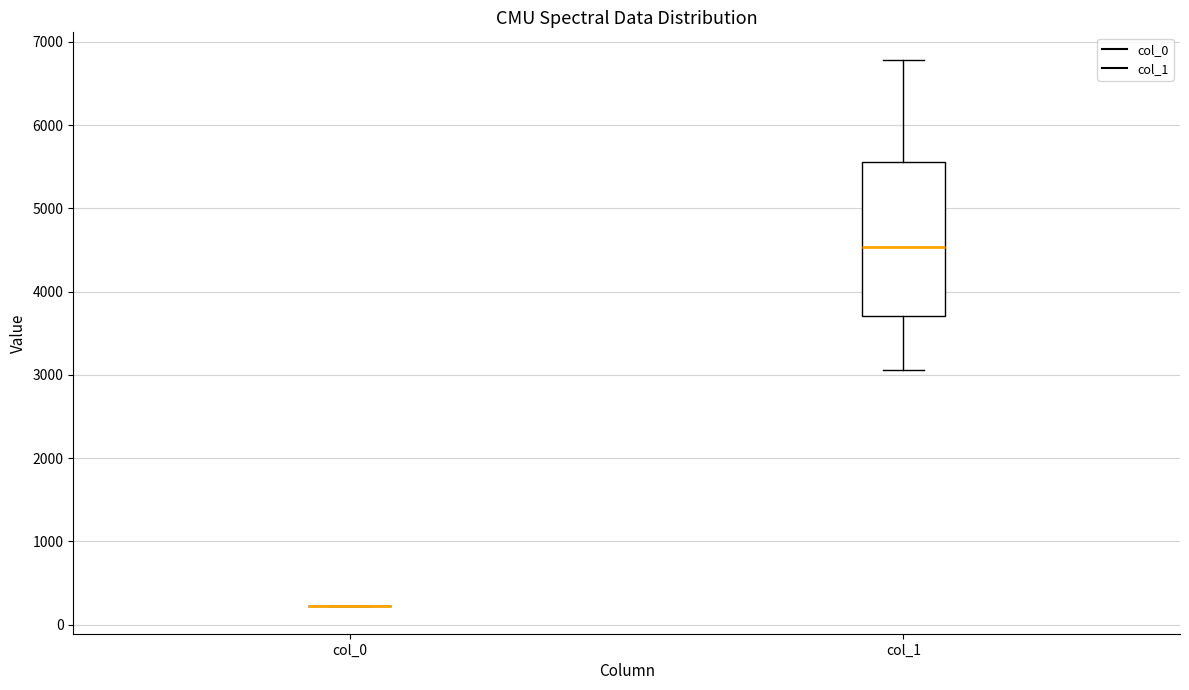

Reading left to right, read every box against the y-axis: the position of its median line, the range the box covers, and the ends of its whiskers. The values are not printed on the chart, so give them approximately, as read against the axis.

col_0: box collapsed to a line at 200, whiskers 200 to 200
col_1: median 4500, box 3700 to 5600, whiskers 3100 to 6800